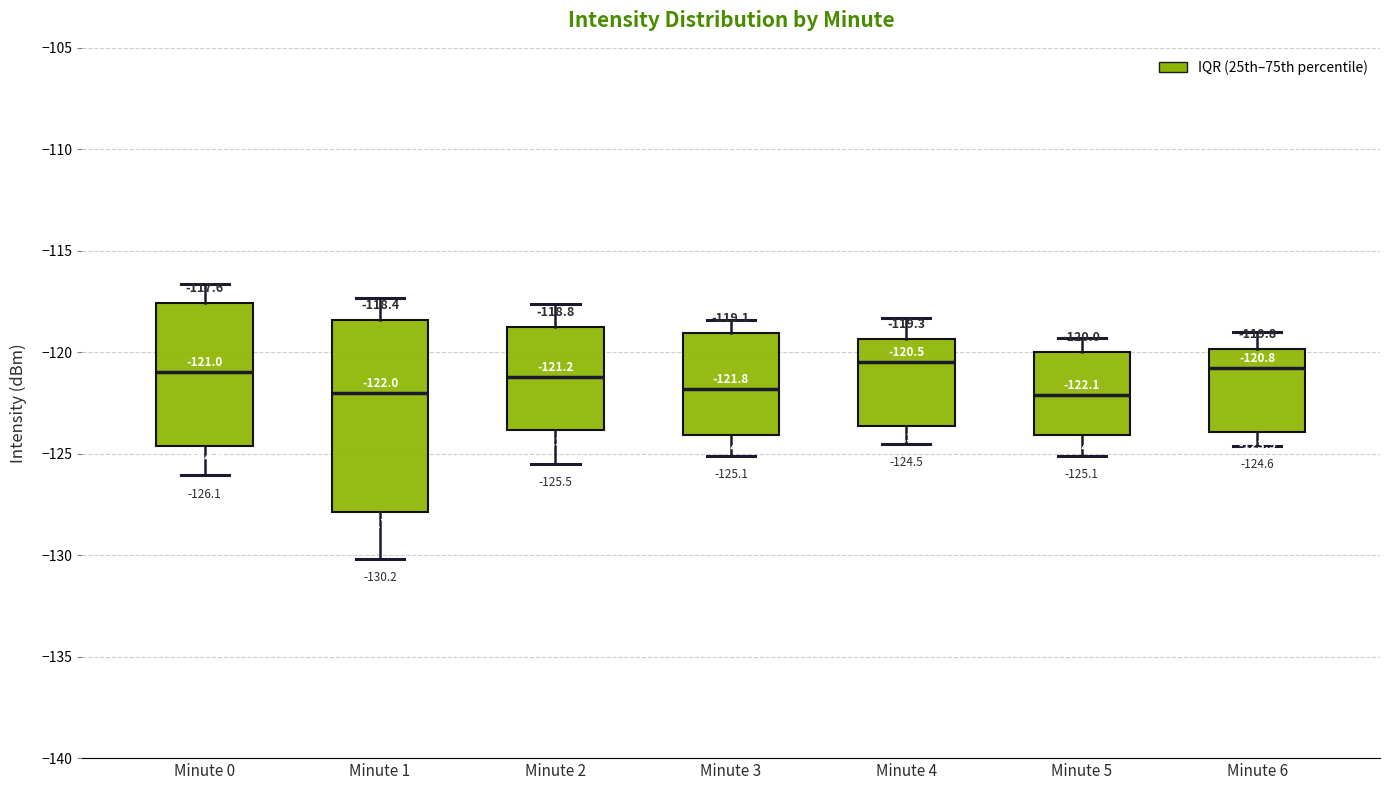

Which box is the tallest, from its lower edge to its upper edge?

Minute 1